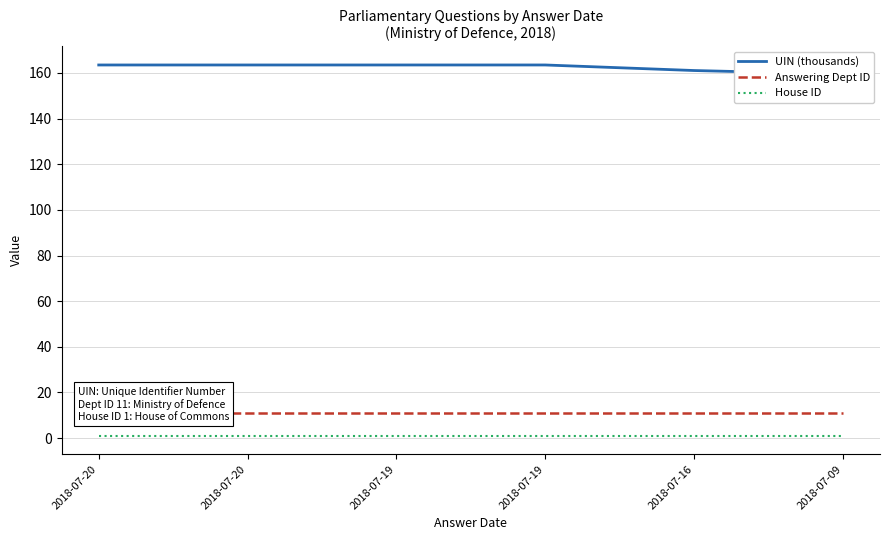

What is the total value across all series at 2018-07-20?

175.5